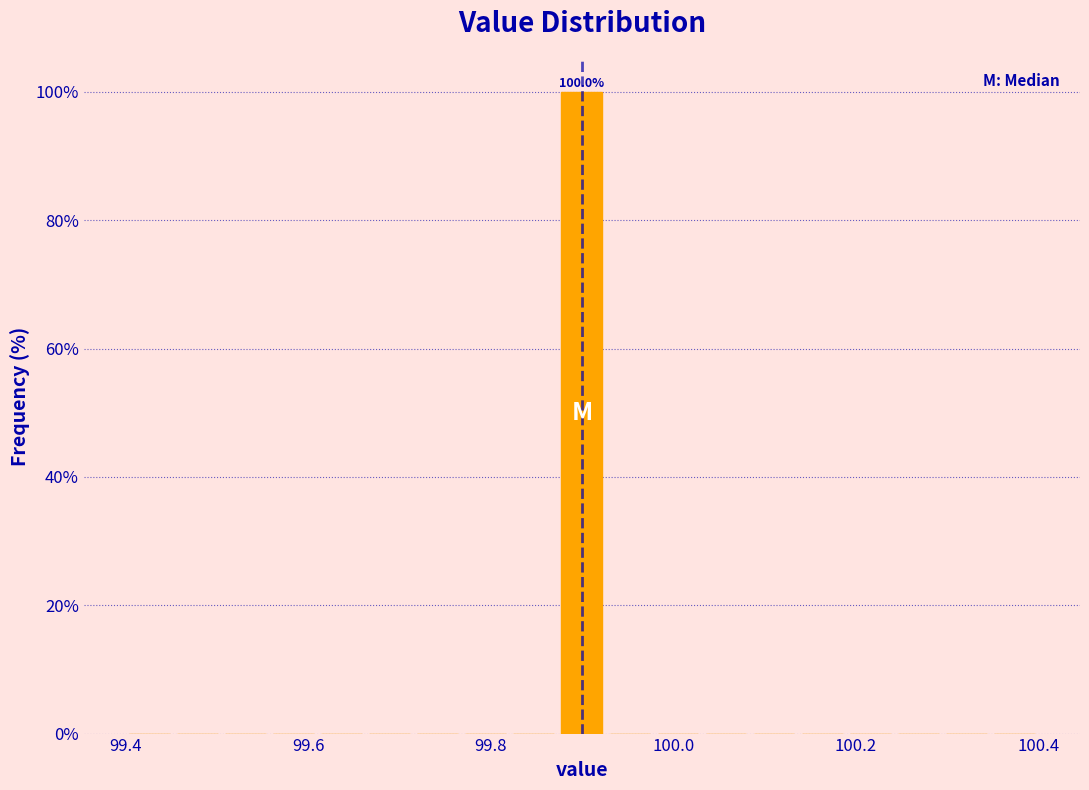

Around what value on the x-axis is the tallest bar? Give the approximate position of its centre, as read against the axis.

99.90